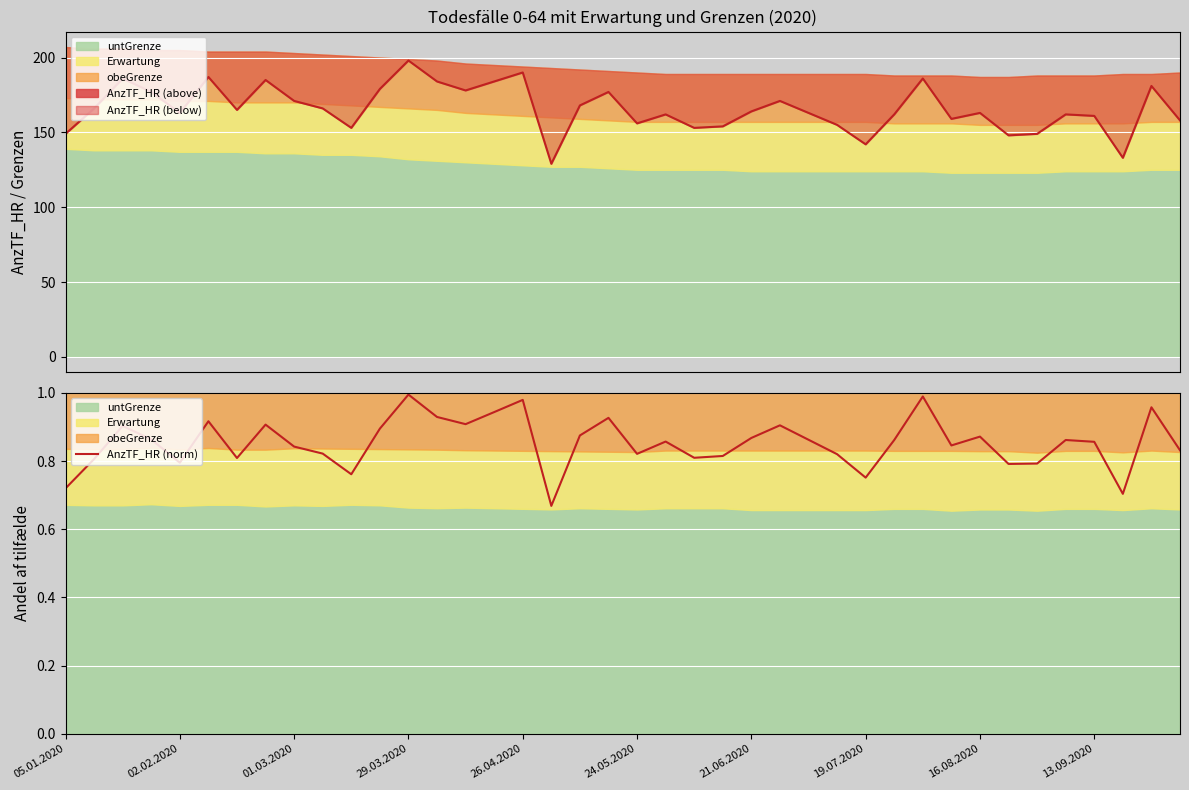

How many lines are shown in the chart?

1